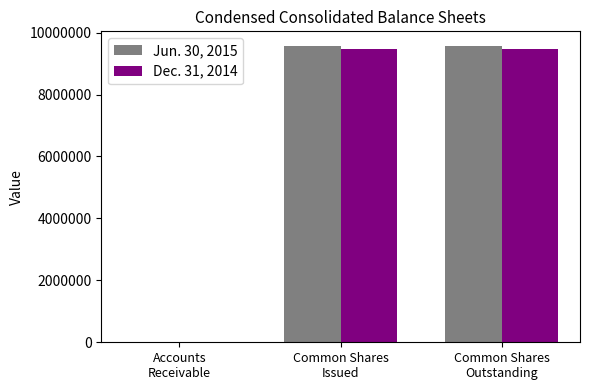

What is the difference between the Dec. 31, 2014 values at Accounts
Receivable and Common Shares
Issued?

9458296